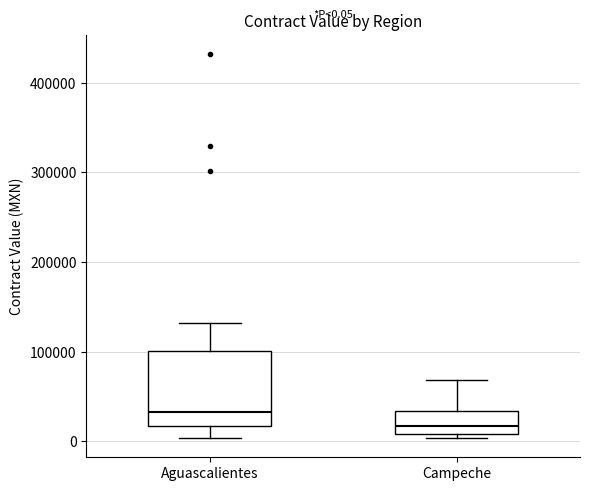

Which box has the lowest median line?

Campeche